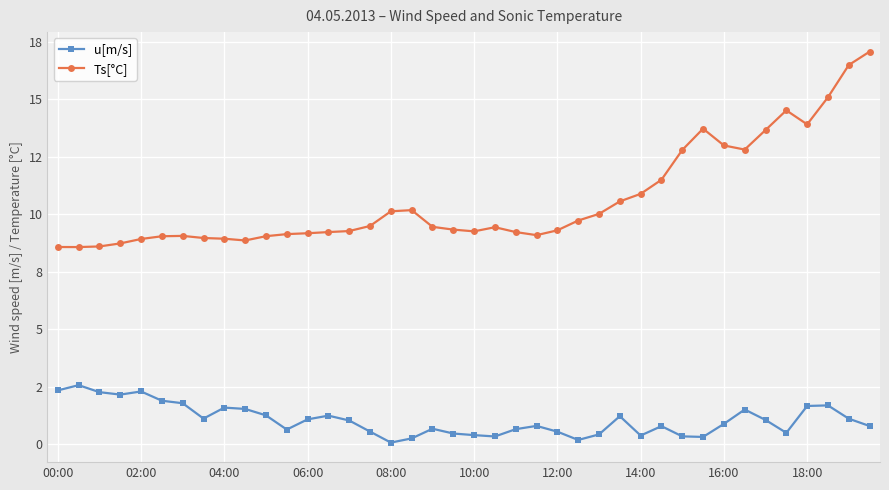

Which series has the widest spread of values?

Ts[°C]